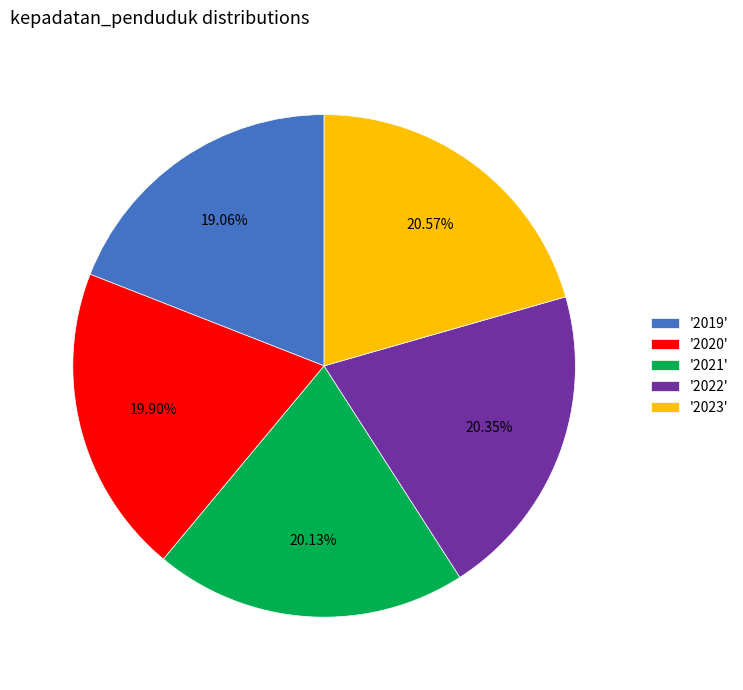

Combined, do '2020' and '2019' account for over 50%?

No